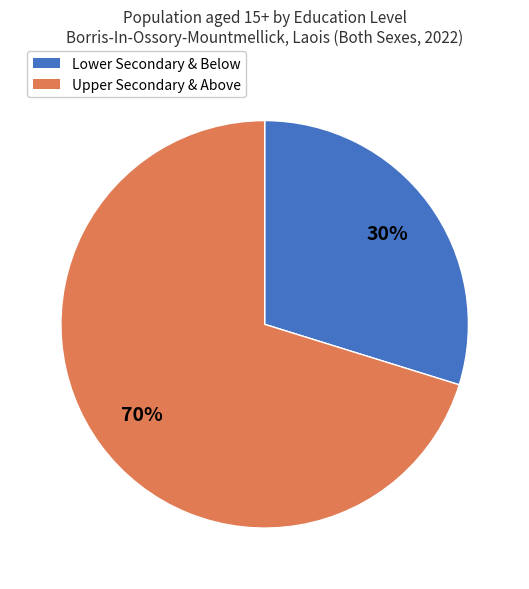

To the nearest percent, what is the average slice percentage?

50%